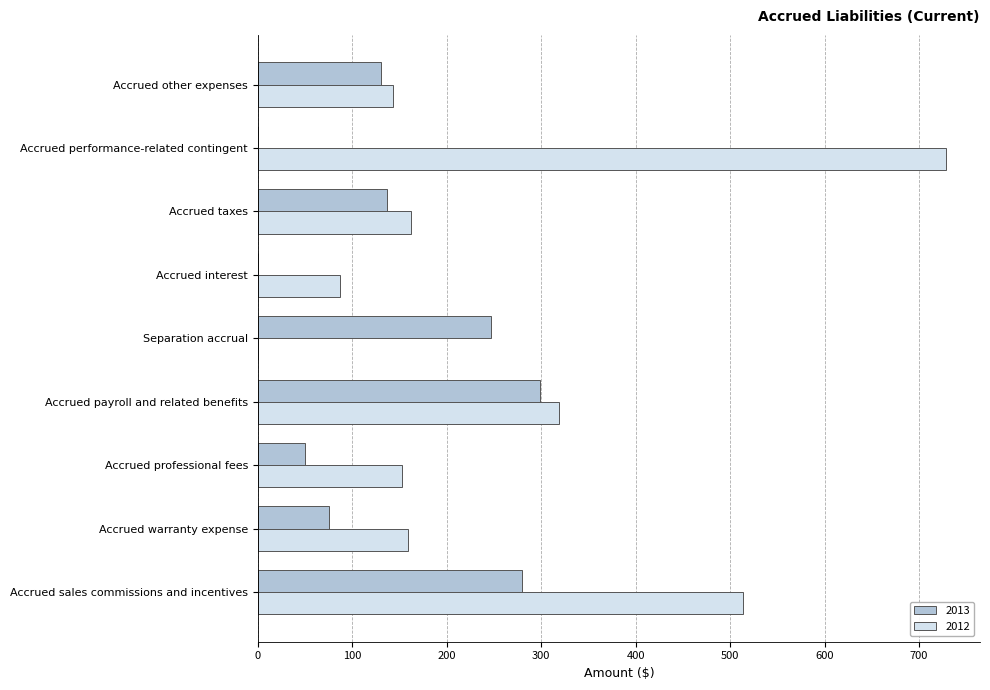

What is the sum of the 2013 values at Separation accrual and Accrued professional fees?

297